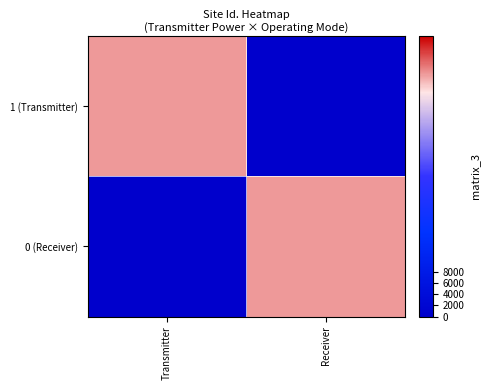

What is the greatest value displayed?

43207